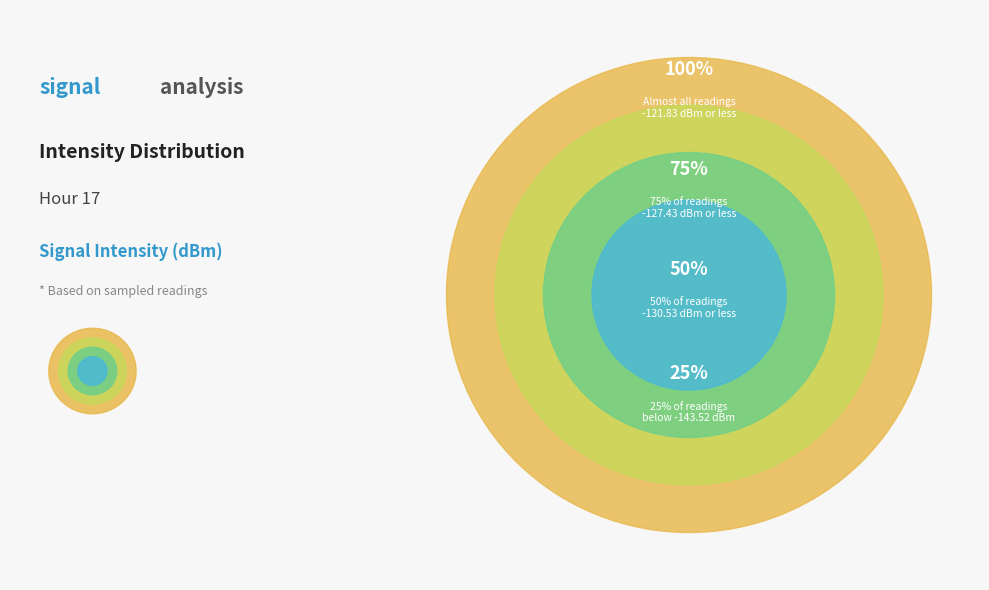

Is it true that 20 is 17% of the pie?

False